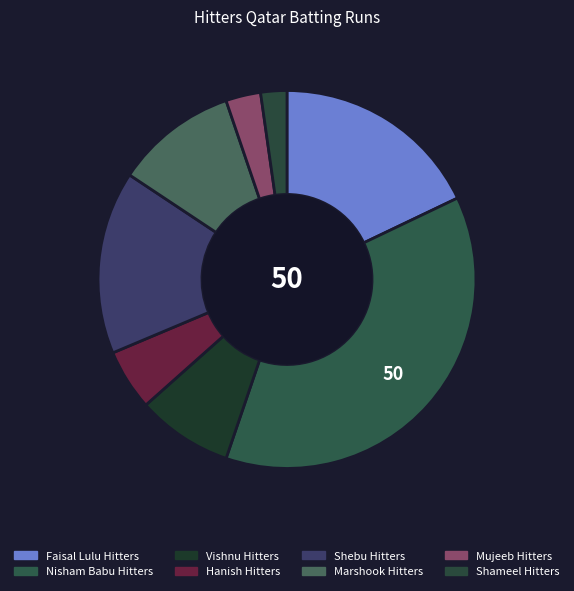

Is the sum of Hanish Hitters and Marshook Hitters greater than half?

No